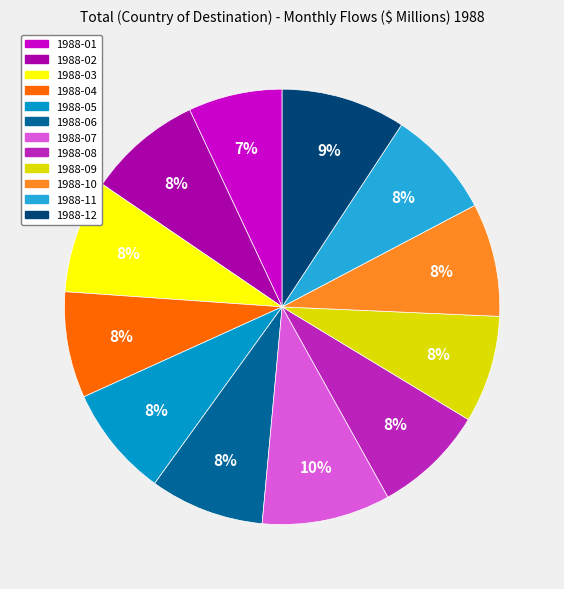

How many segments does this pie chart have?

12